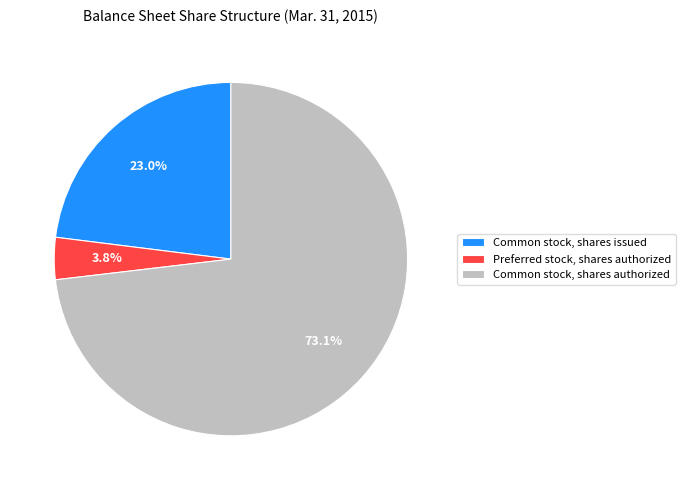

What is the ratio of the value at Common stock, shares issued to the value at Common stock, shares authorized?

0.3